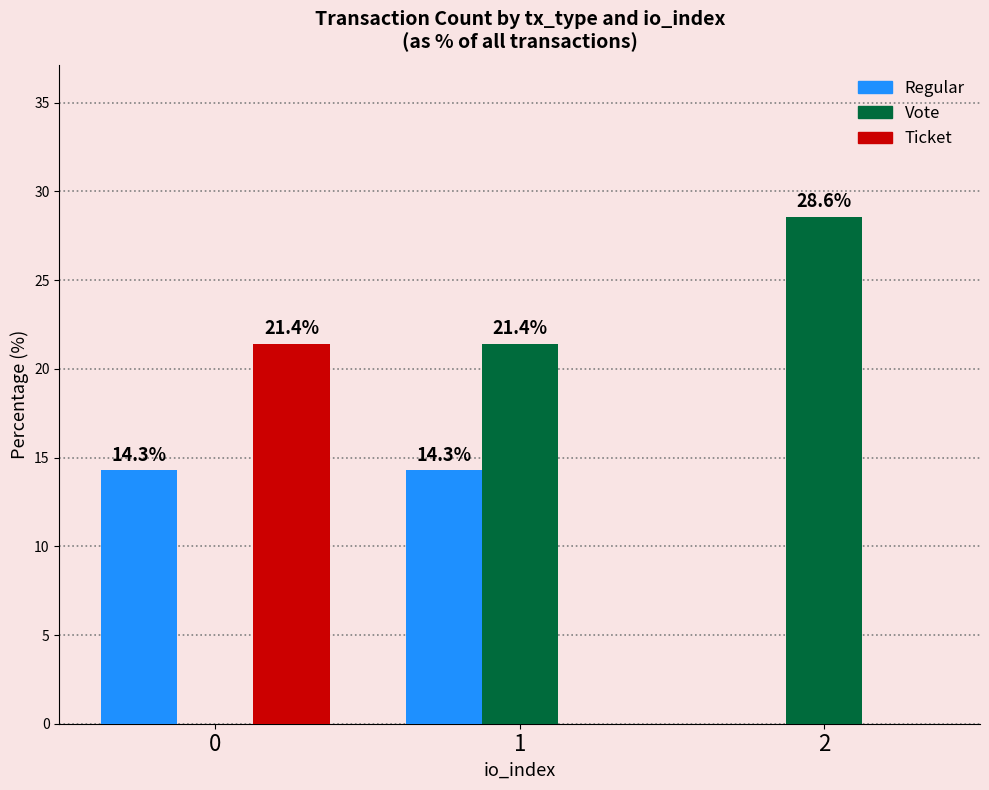

Which series changed the most between 1 and 2?

Regular